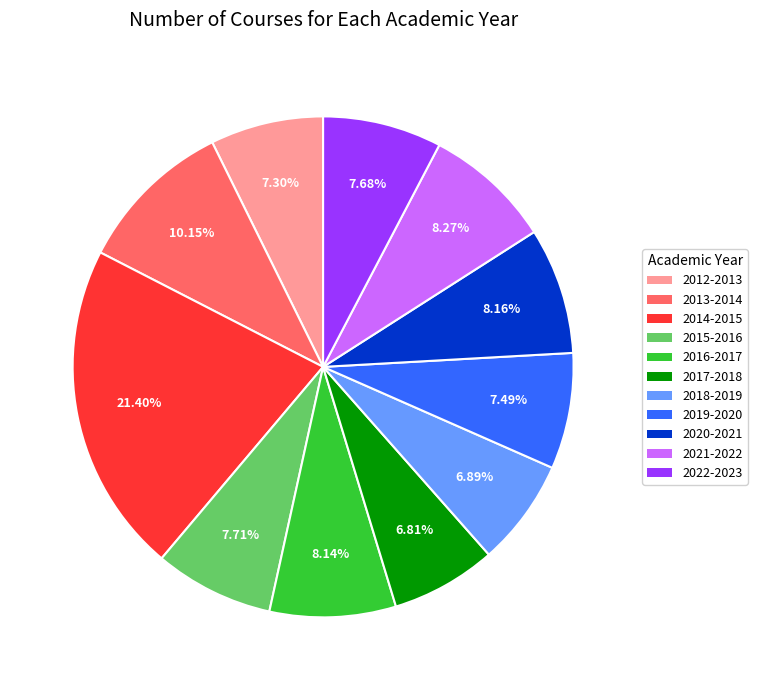

What percentage is the 2022-2023 slice, to the nearest percent?

8%